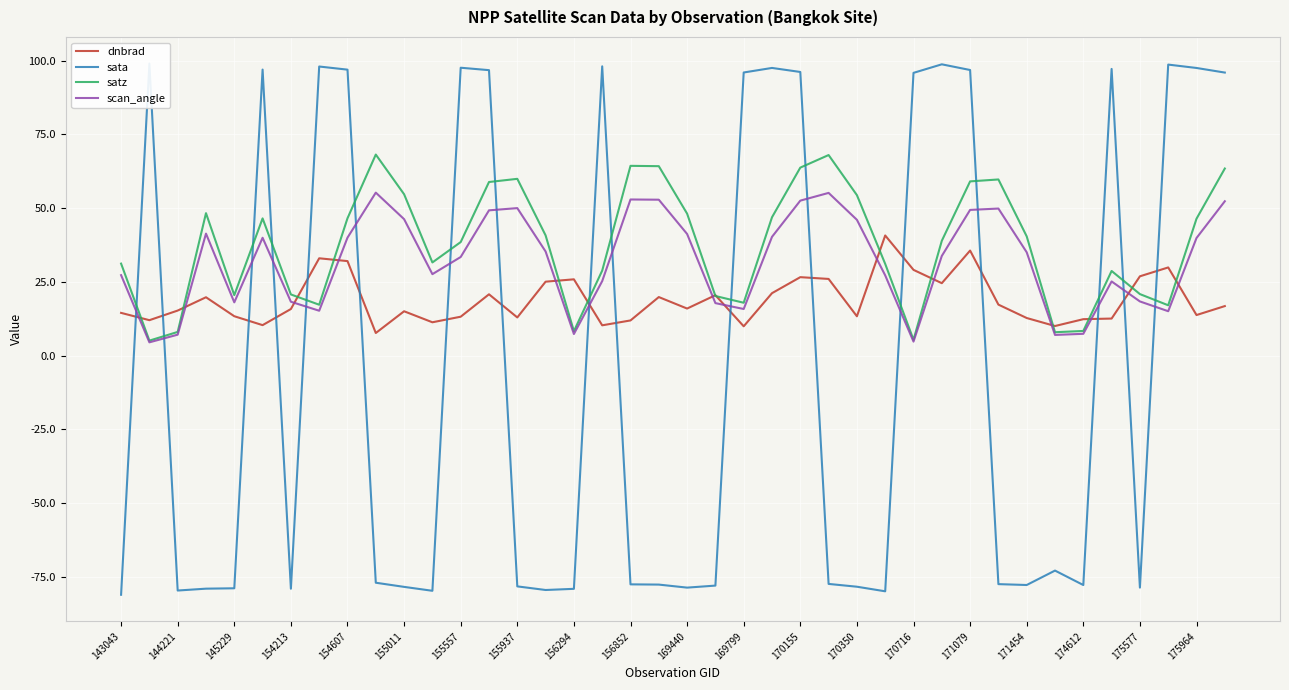

True or false: dnbrad has a value of 13.6 at 156294.

False